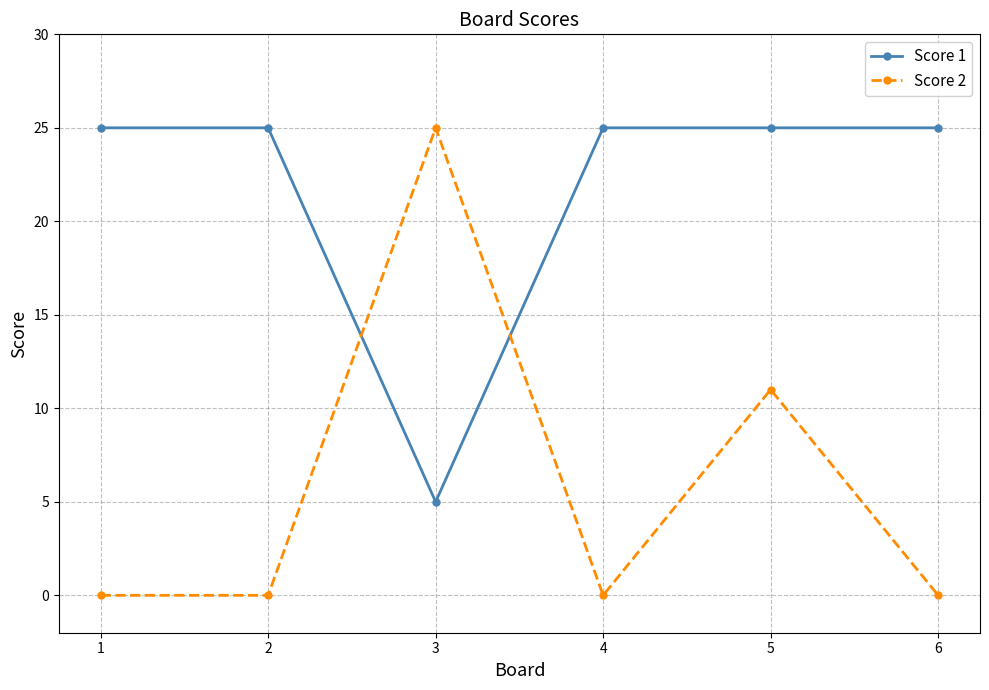

What is the value of the Score 1 point at the 4th from the left?

25